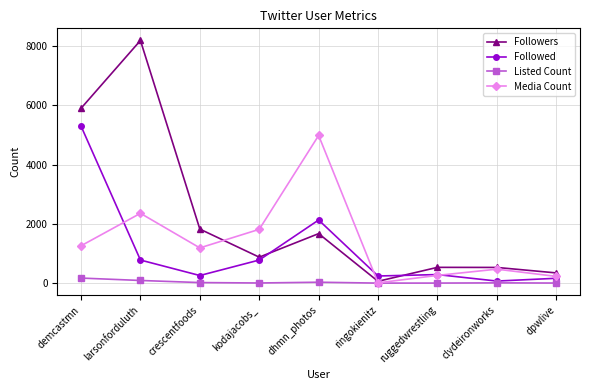

How many intersections are there between Followed and Followers?

2